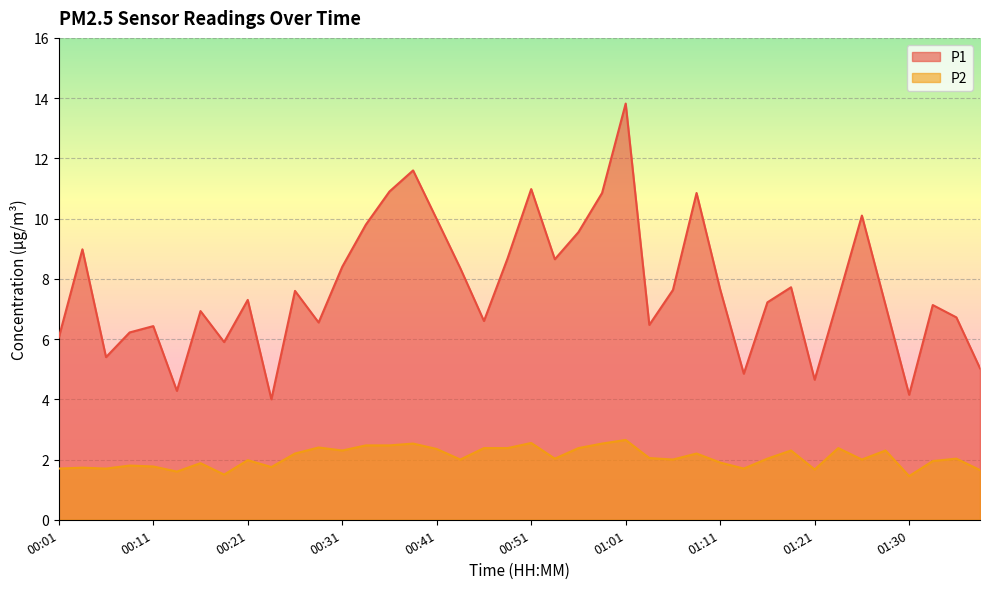

Does the chart display data point markers on the line(s)?

No